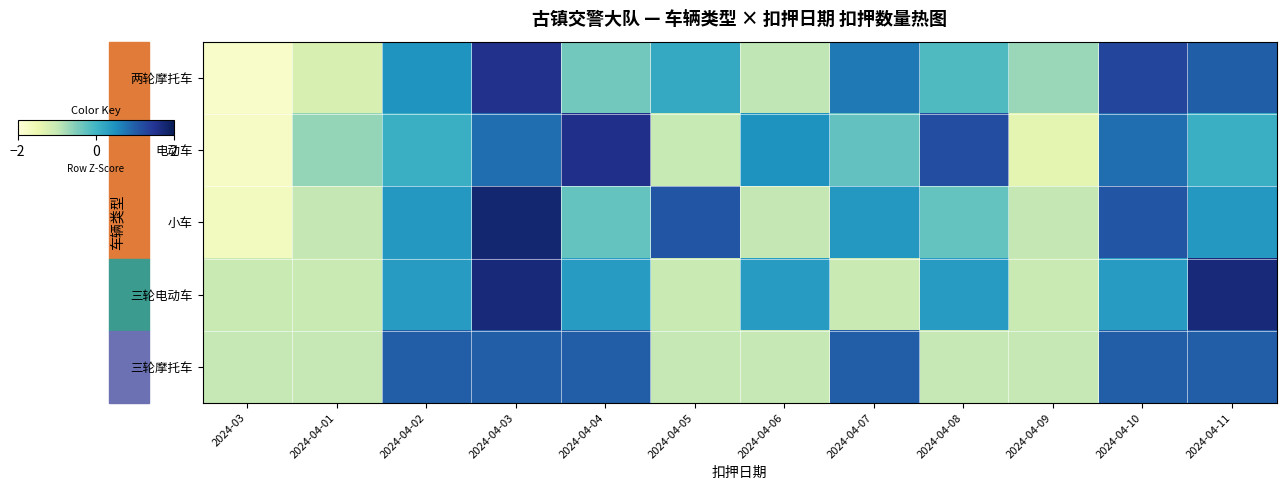

Which series has the largest range (max minus min)?

小车